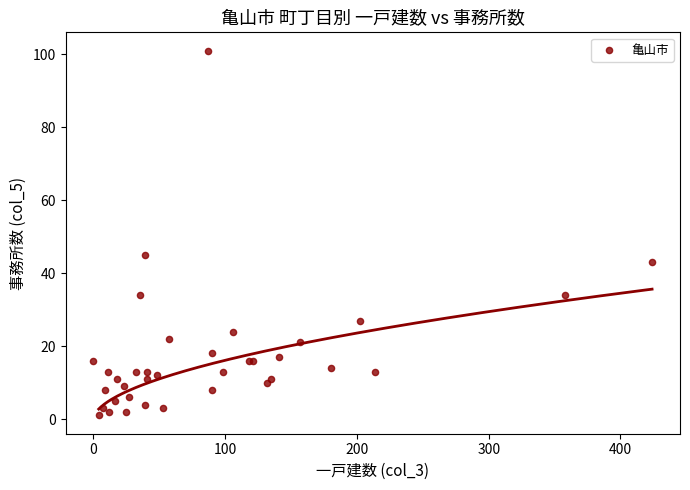

What Y value in the scatter plot is closest to 51?

45